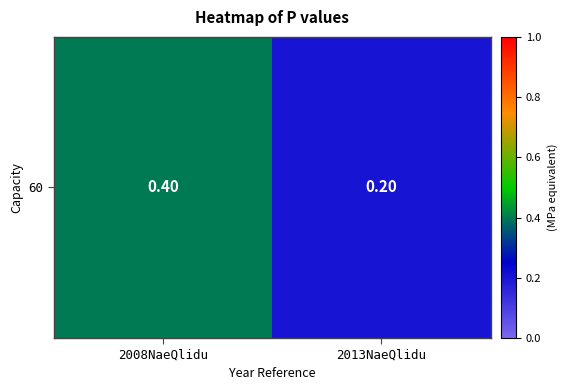

What is the sum of all values?

0.6